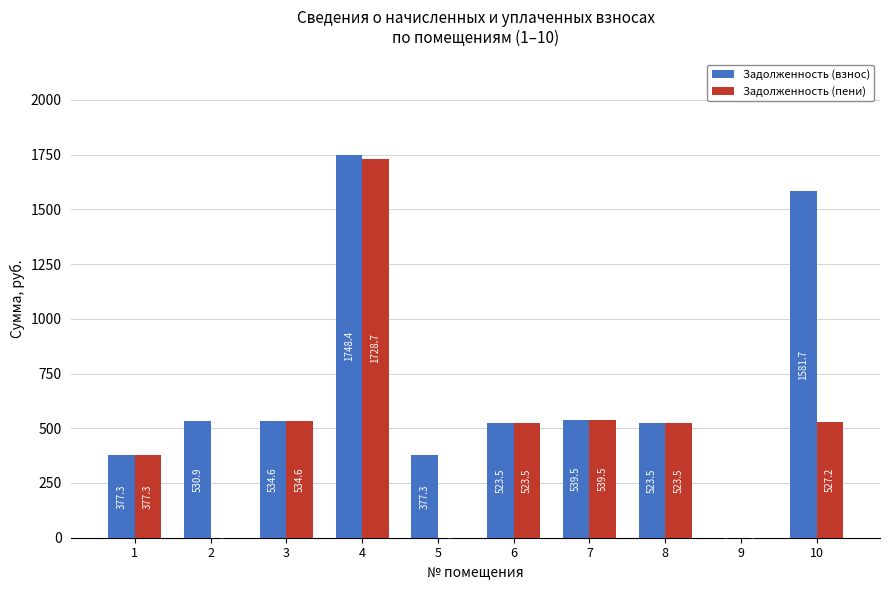

At which category is the sum across all series the highest?

4